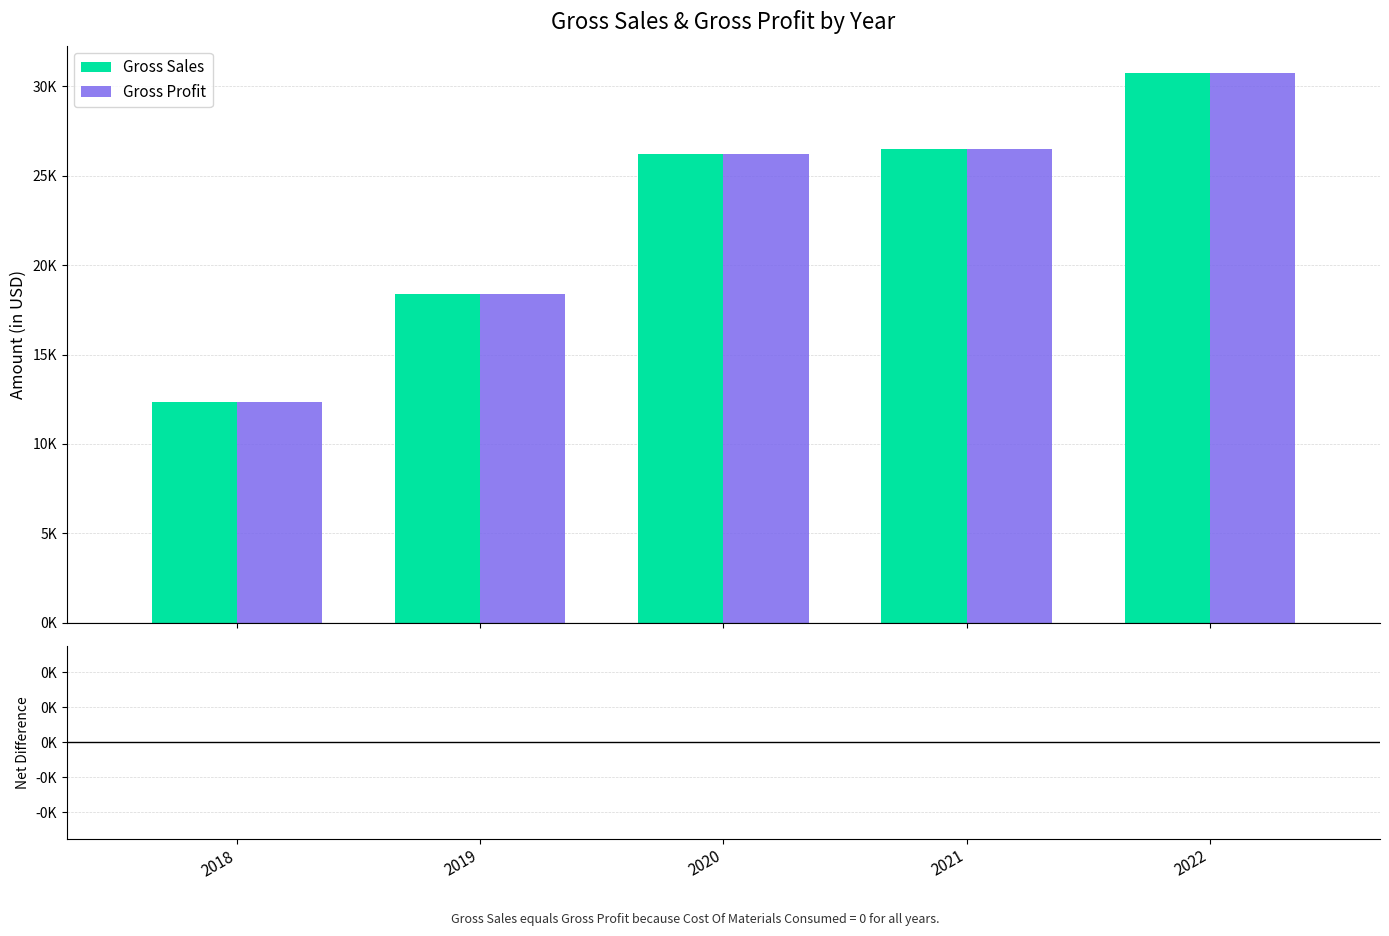

Does the chart contain any negative values?

No